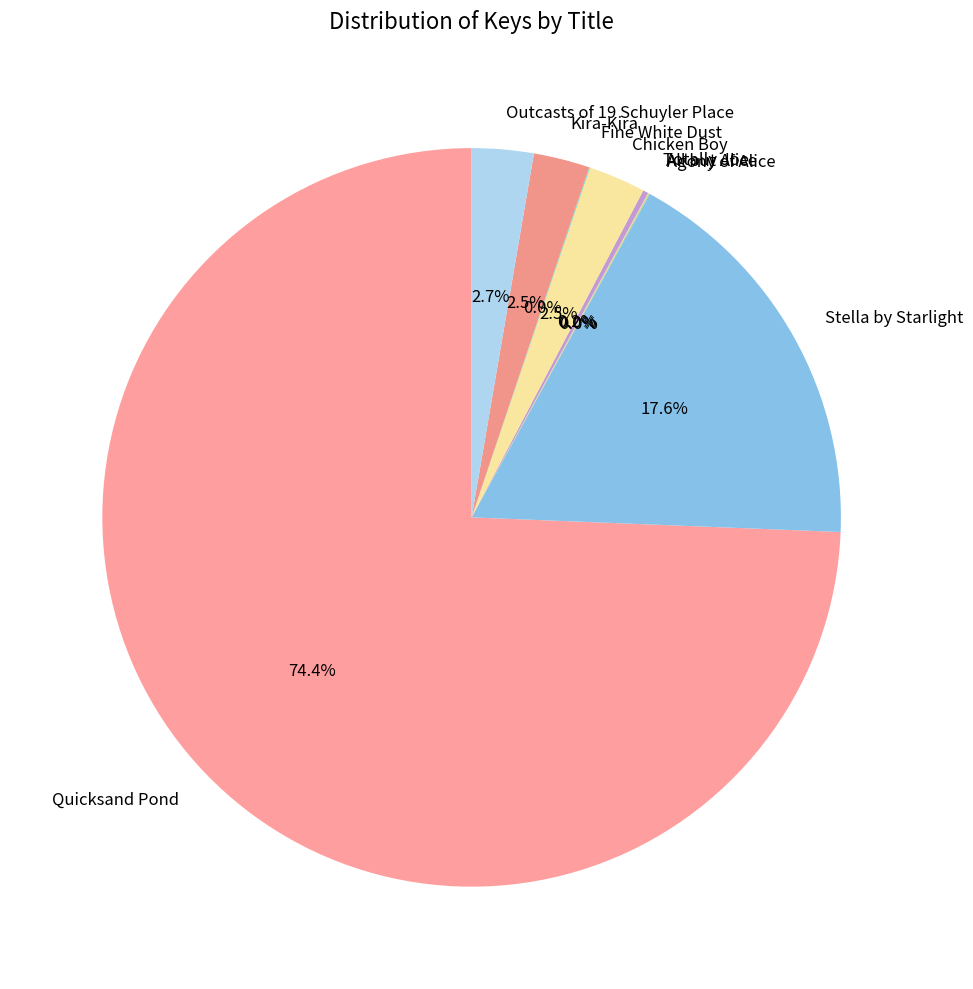

How much of the chart is everything except Outcasts of 19 Schuyler Place?

97.3%